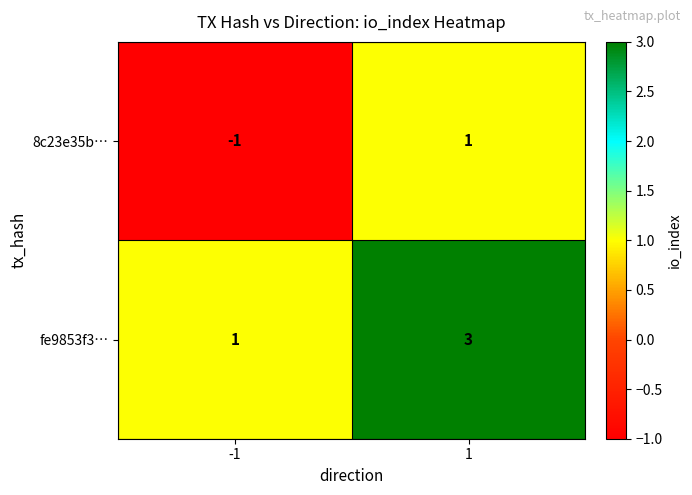

How many data points in 8c23e35b… are less than 1?

1